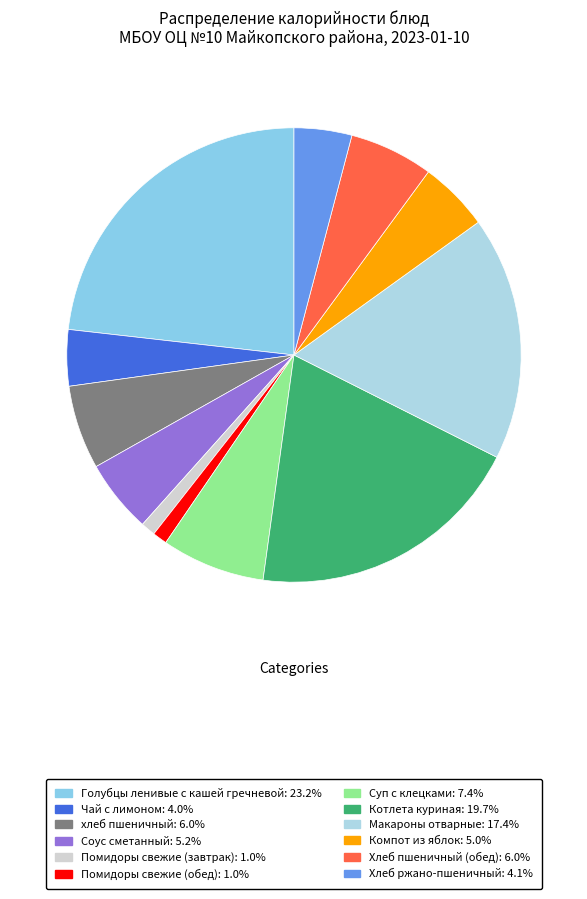

Which category has the smallest portion of the pie?

Помидоры свежие (завтрак)